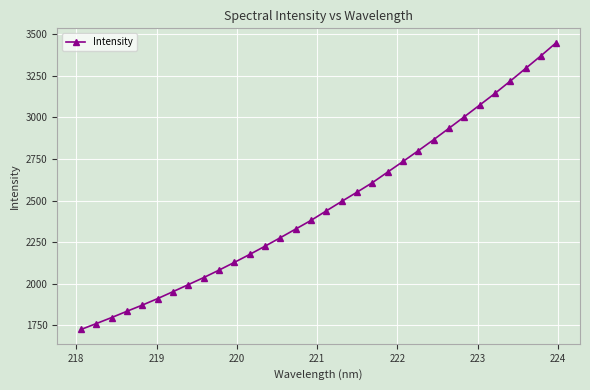

What is the maximum value shown in the chart?

3449.3